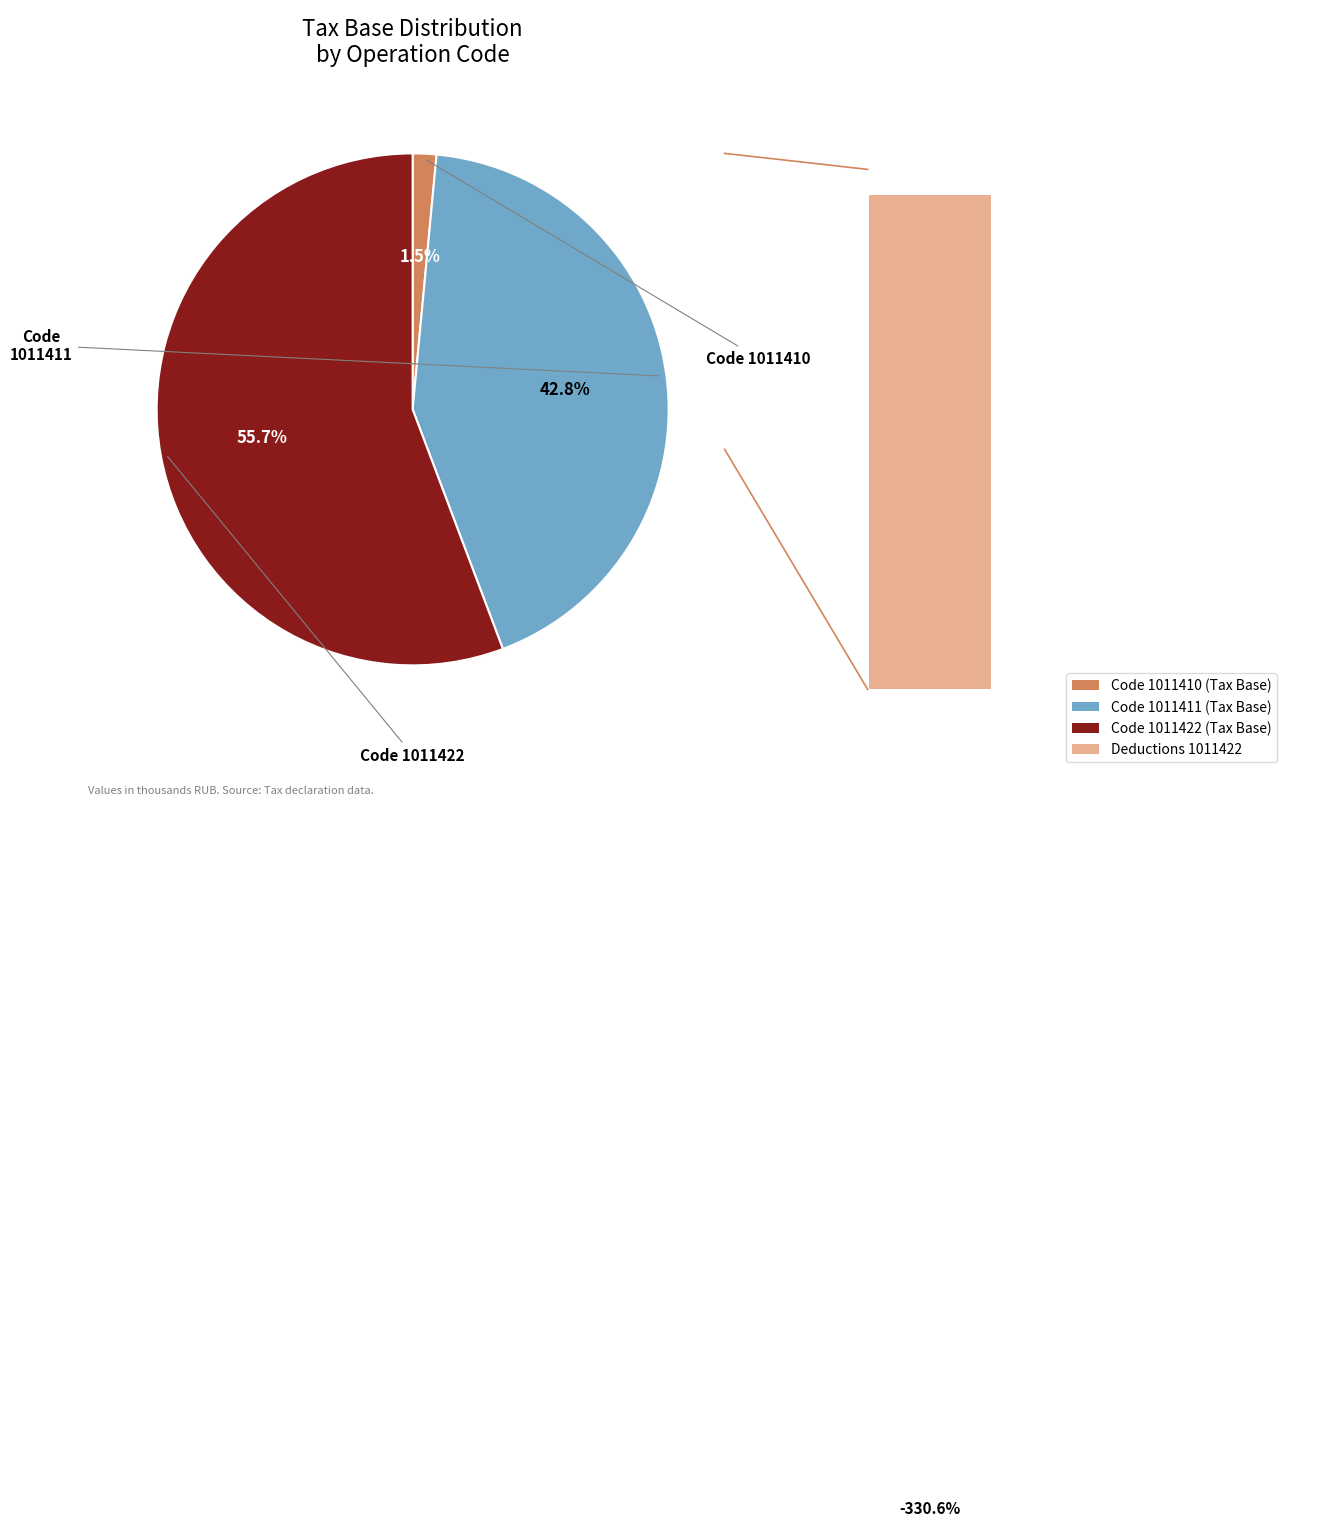

Does any single category account for the majority?

Yes